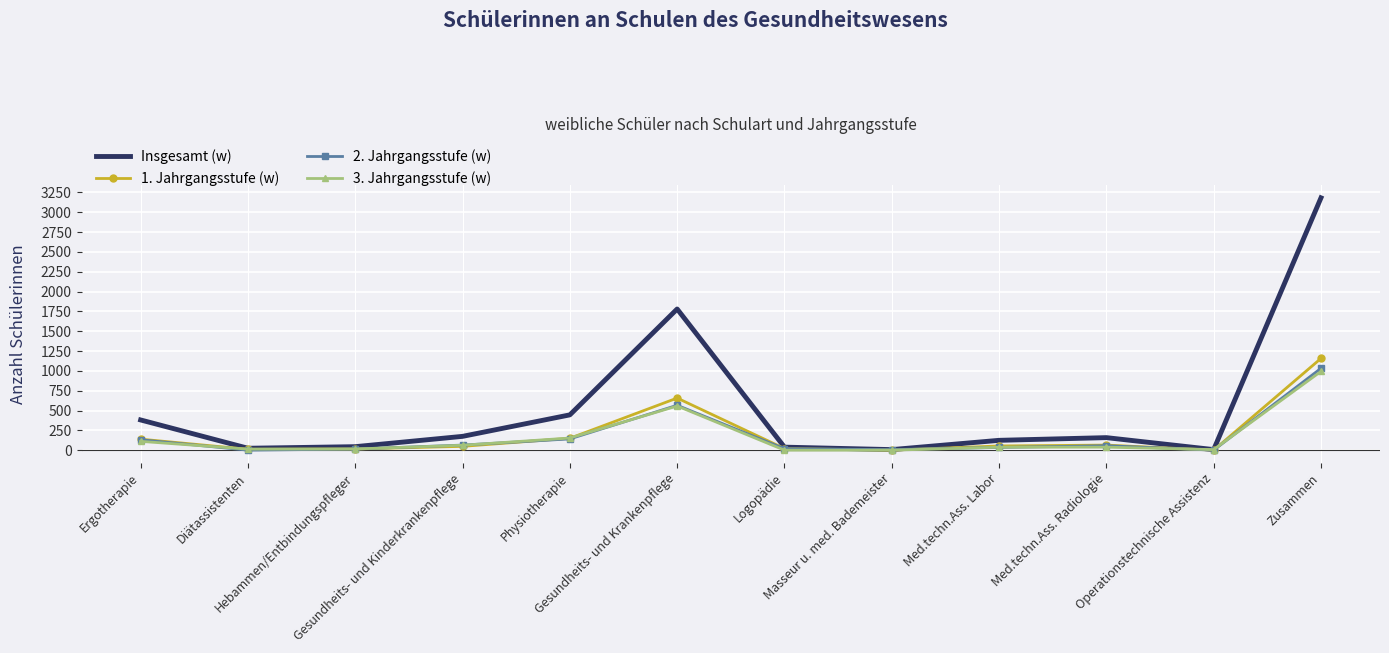

What is the greatest value displayed?

3182